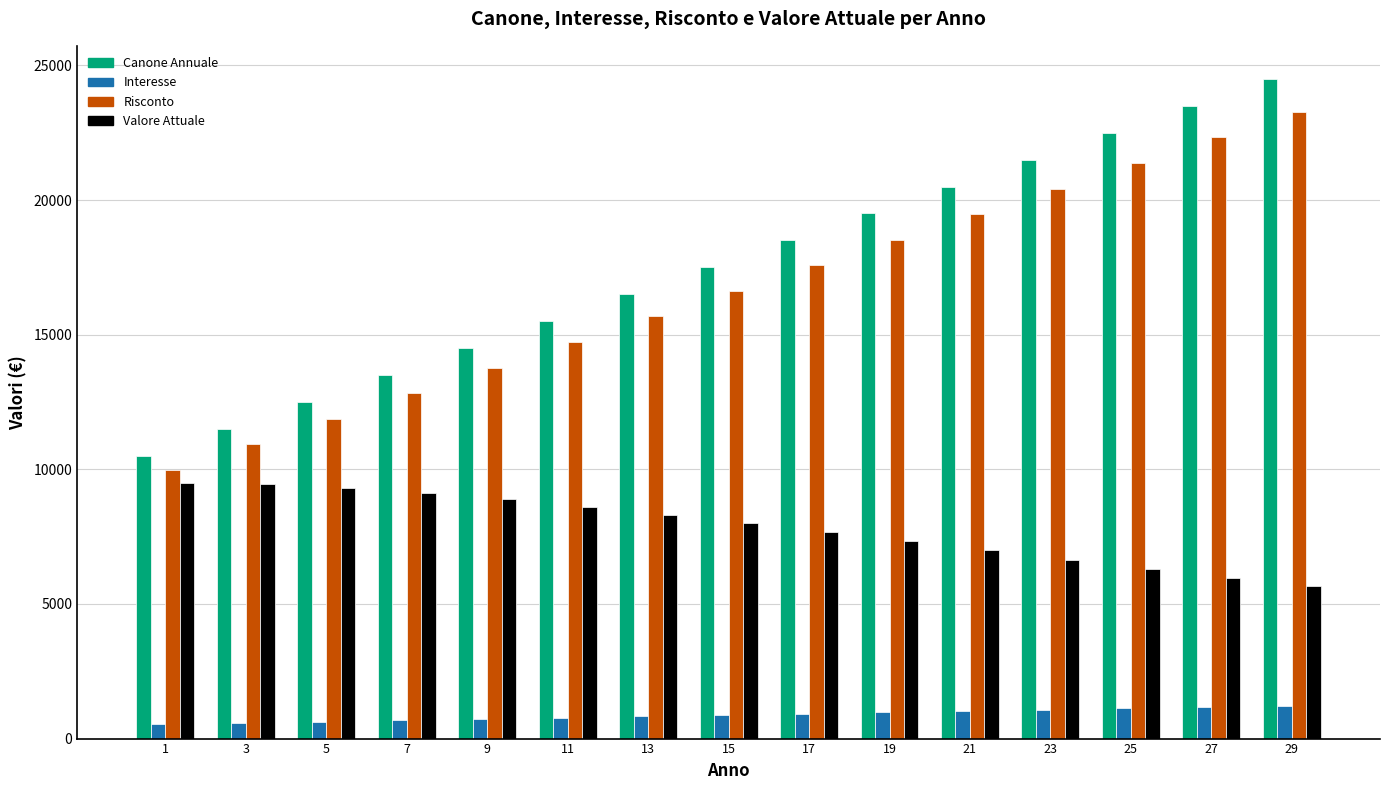

What is the minimum value for Canone Annuale?

10500.0